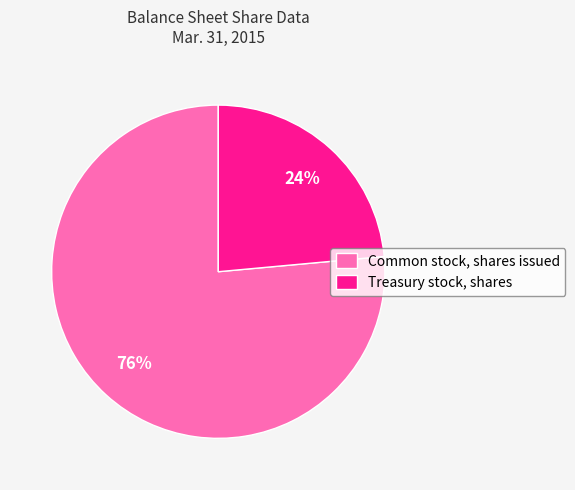

How many segments does this pie chart have?

2